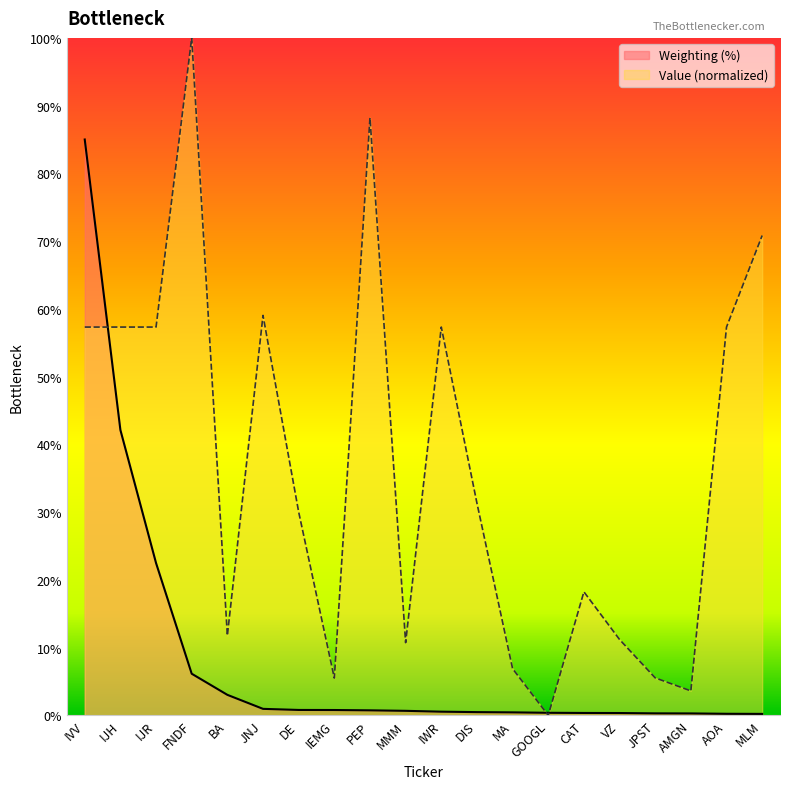

What is the label of the 9th point from the right?

DIS